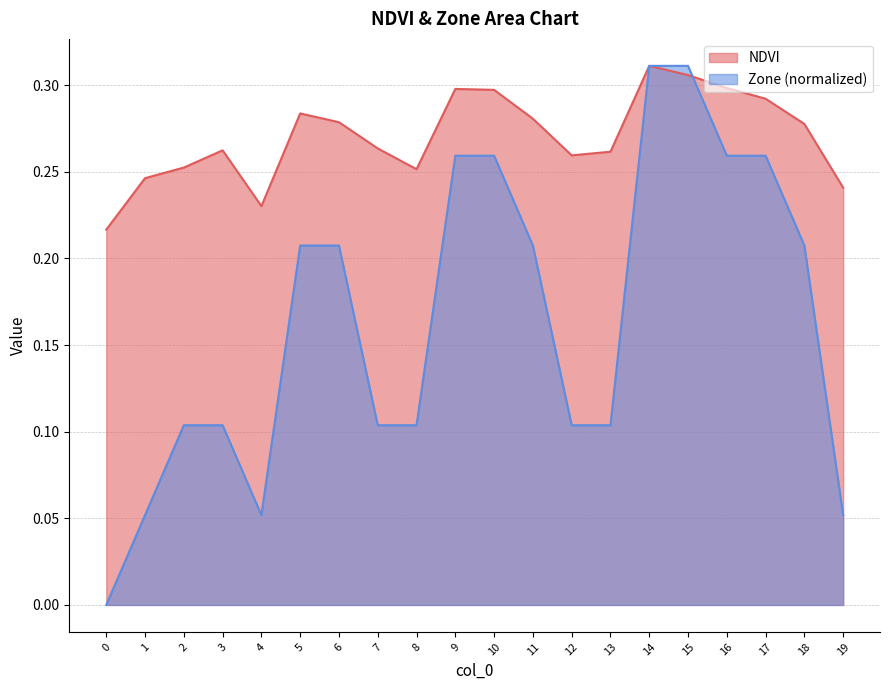

How many intersections are there between NDVI and Zone?

1